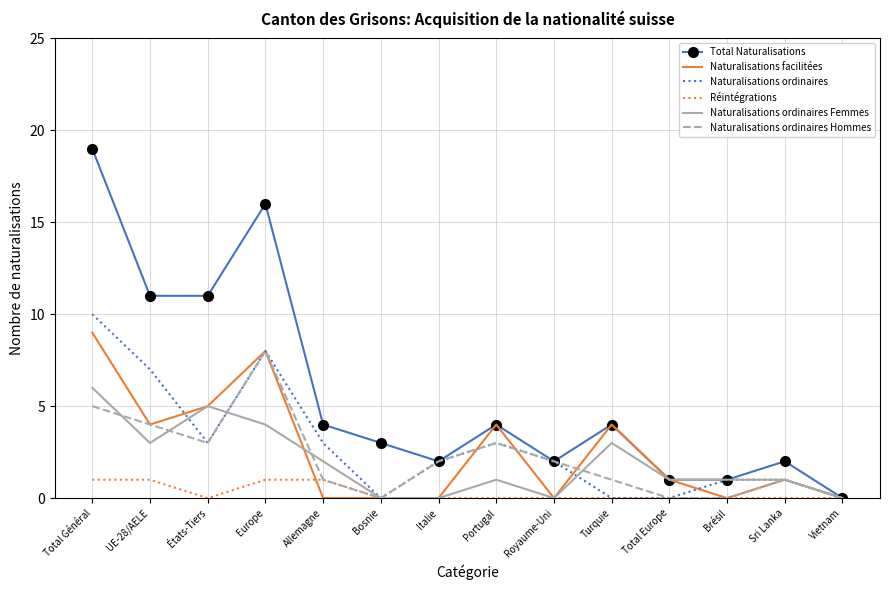

What is the sum of the Naturalisations facilitées values at UE-28/AELE and Brésil?

4